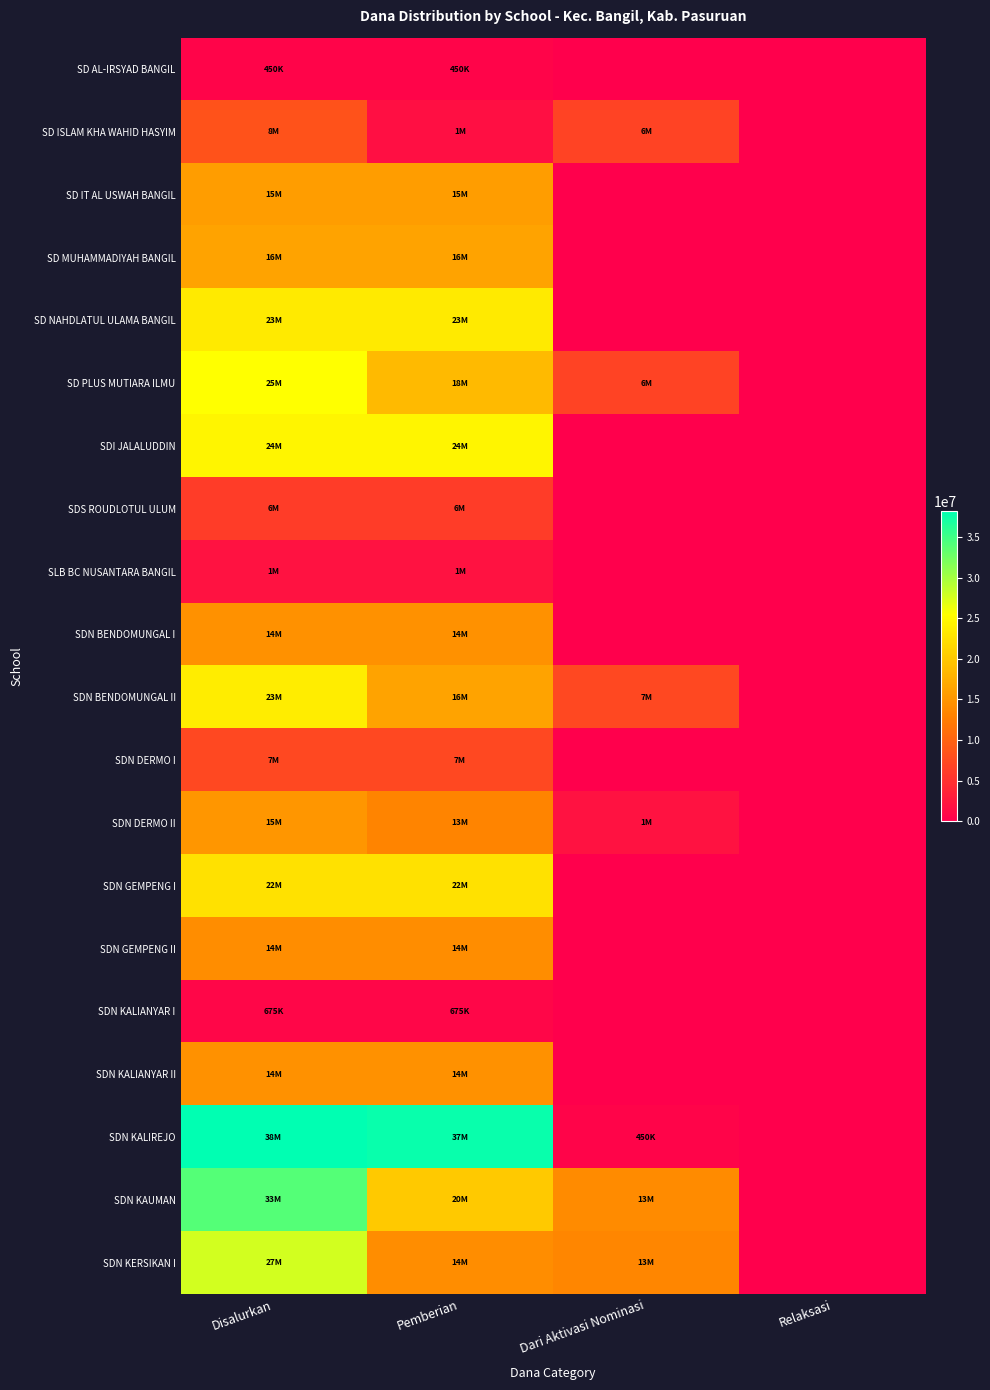

How many data points does each series have?

4